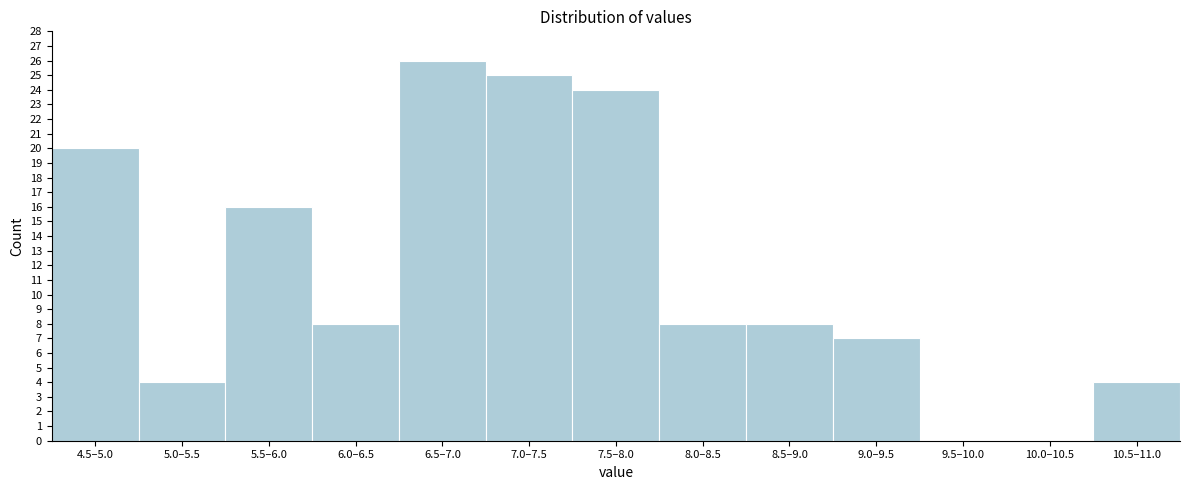

Reading left to right, extract all data points from this chart.

4.5–5.0=20	5.0–5.5=4	5.5–6.0=16	6.0–6.5=8	6.5–7.0=26	7.0–7.5=25	7.5–8.0=24	8.0–8.5=8	8.5–9.0=8	9.0–9.5=7	9.5–10.0=0	10.0–10.5=0	10.5–11.0=4